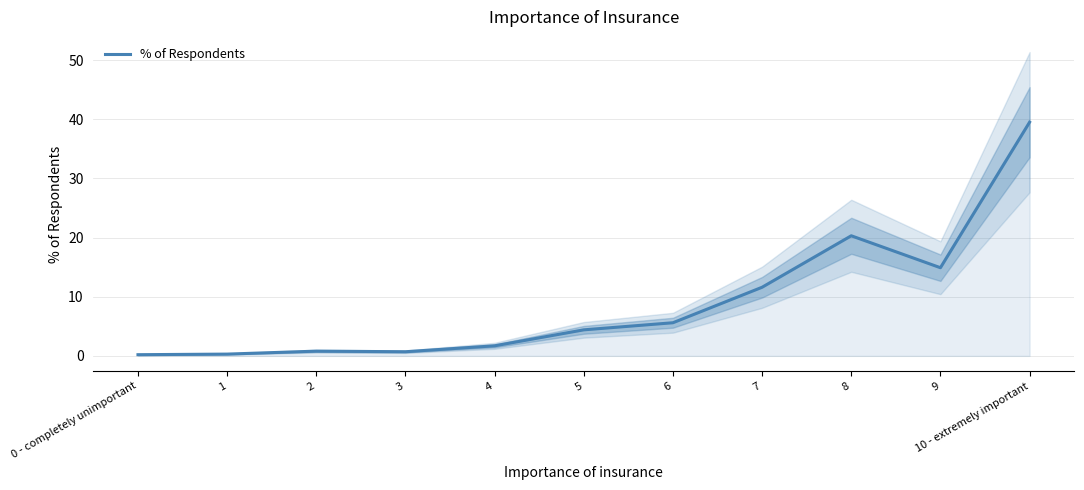

At which label does the data first exceed 4?

5